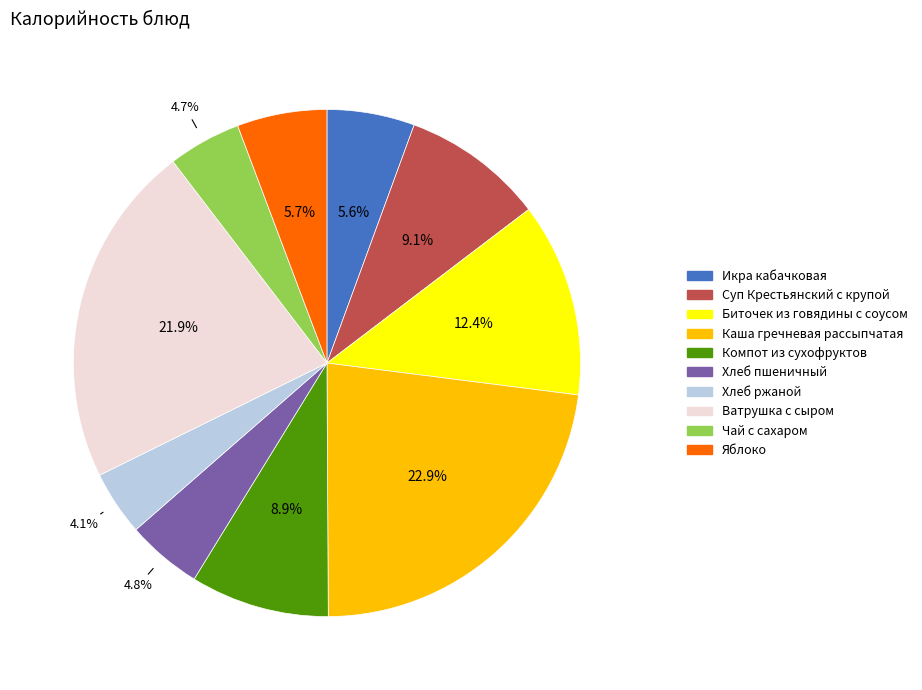

What percentage is NOT represented by Яблоко?

94.3%